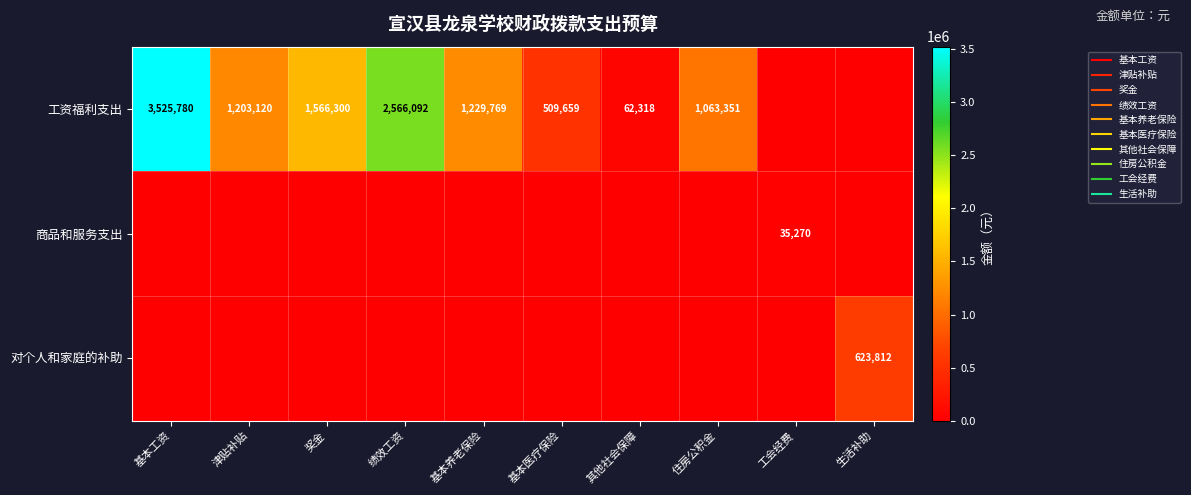

Between 绩效工资 and 生活补助, which series saw the biggest shift?

工资福利支出